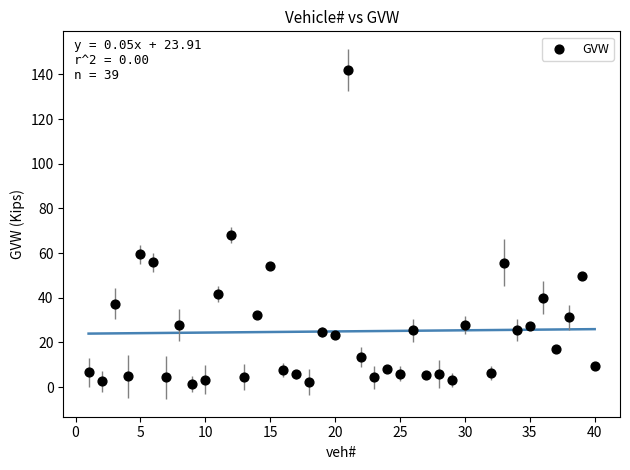

What Y value in the scatter plot is closest to 71?

68.1